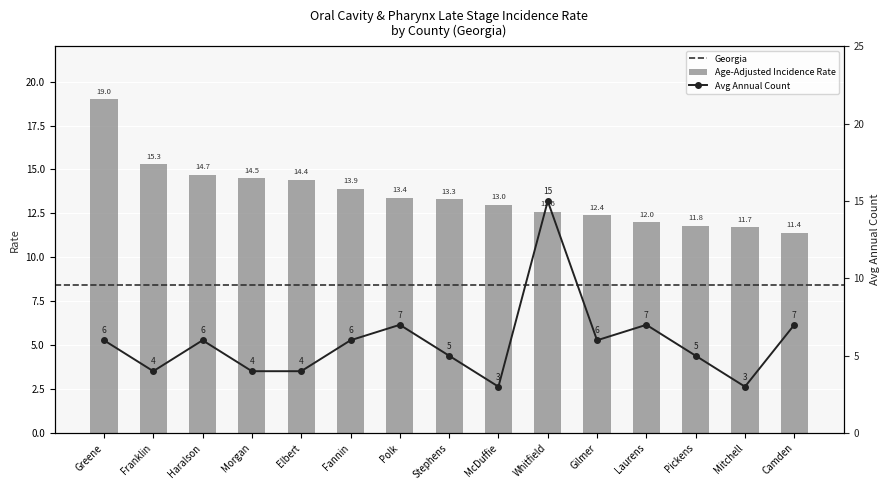

What position from the left is Haralson?

3